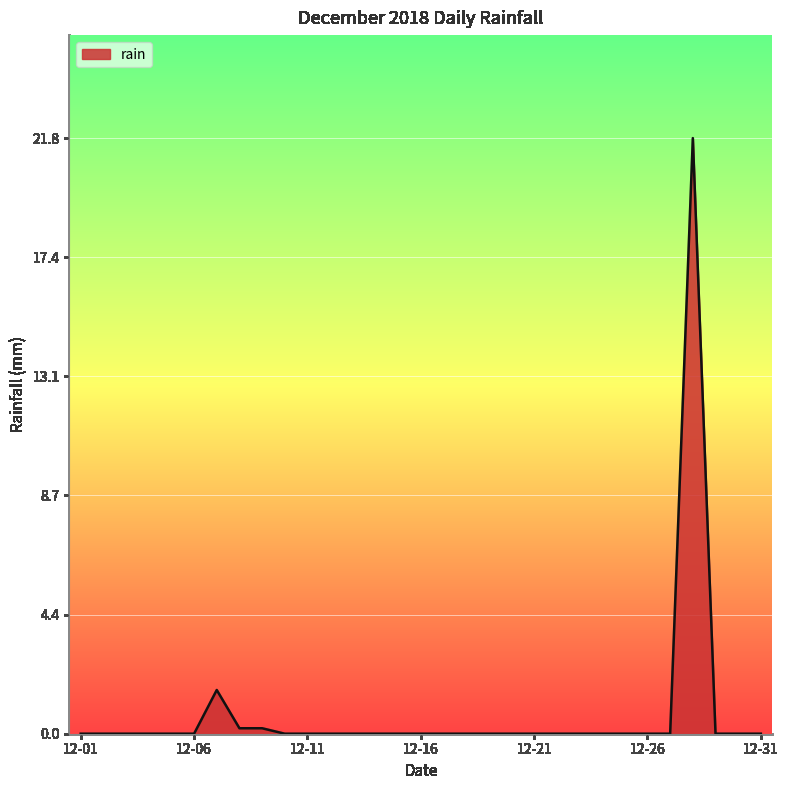

Rank the categories by value from lowest to highest.

2018-12-01, 2018-12-02, 2018-12-03, 2018-12-04, 2018-12-05, 2018-12-06, 2018-12-10, 2018-12-11, 2018-12-12, 2018-12-13, 2018-12-14, 2018-12-15, 2018-12-16, 2018-12-17, 2018-12-18, 2018-12-19, 2018-12-20, 2018-12-21, 2018-12-22, 2018-12-23, 2018-12-24, 2018-12-25, 2018-12-26, 2018-12-27, 2018-12-29, 2018-12-30, 2018-12-31, 2018-12-08, 2018-12-09, 2018-12-07, 2018-12-28